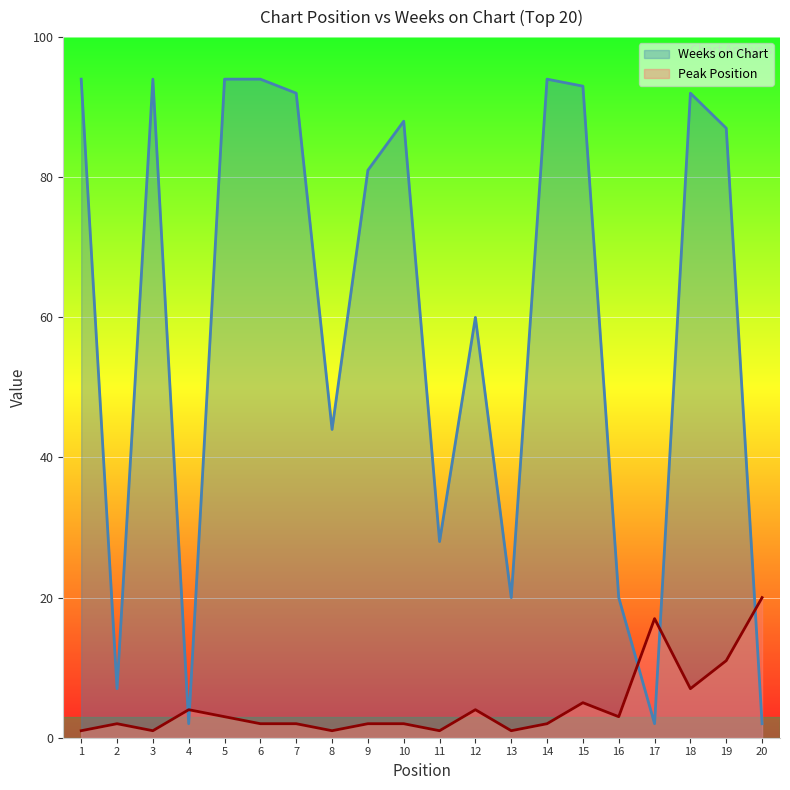

What is the value of the Peak Position point at the 5th from the left?

3